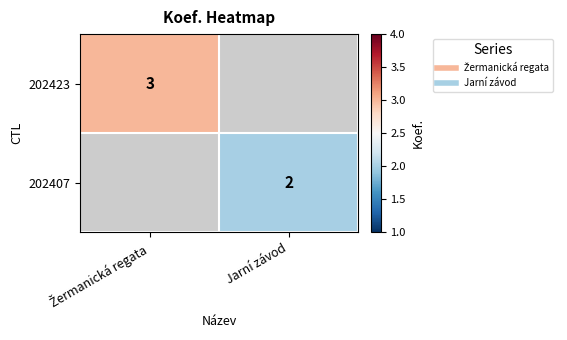

What is the minimum value shown in the chart?

2.0